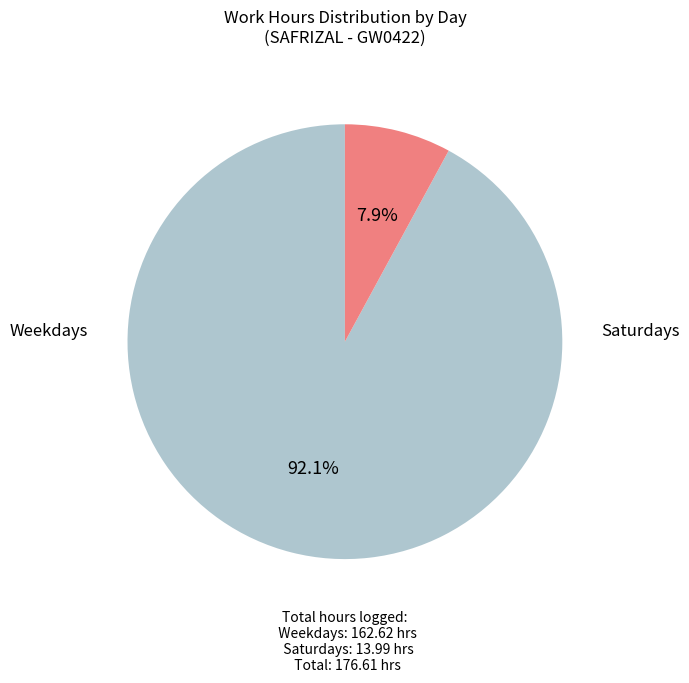

Is there a majority slice in this chart?

Yes